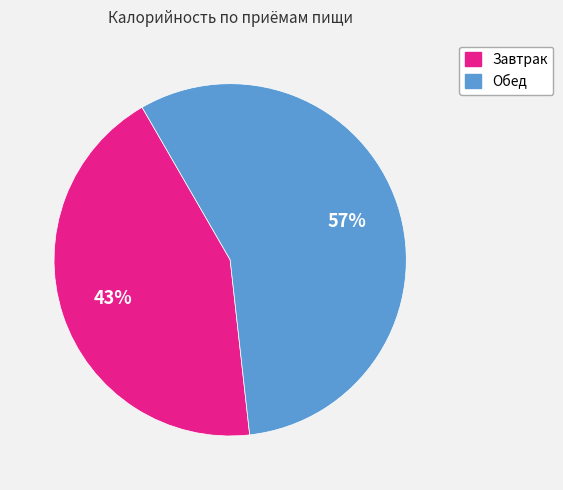

To the nearest percent, what is the average slice percentage?

50%